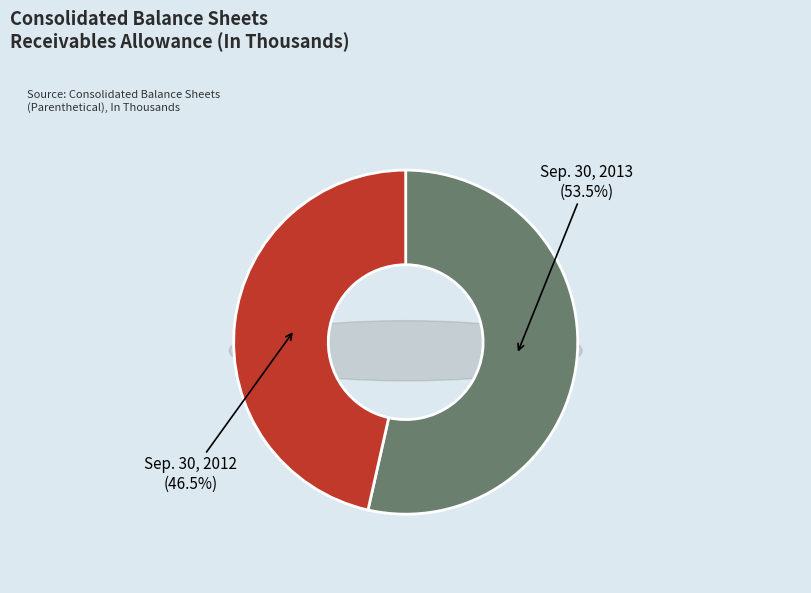

To the nearest percent, what is the difference between the largest and smallest slice percentages?

7%